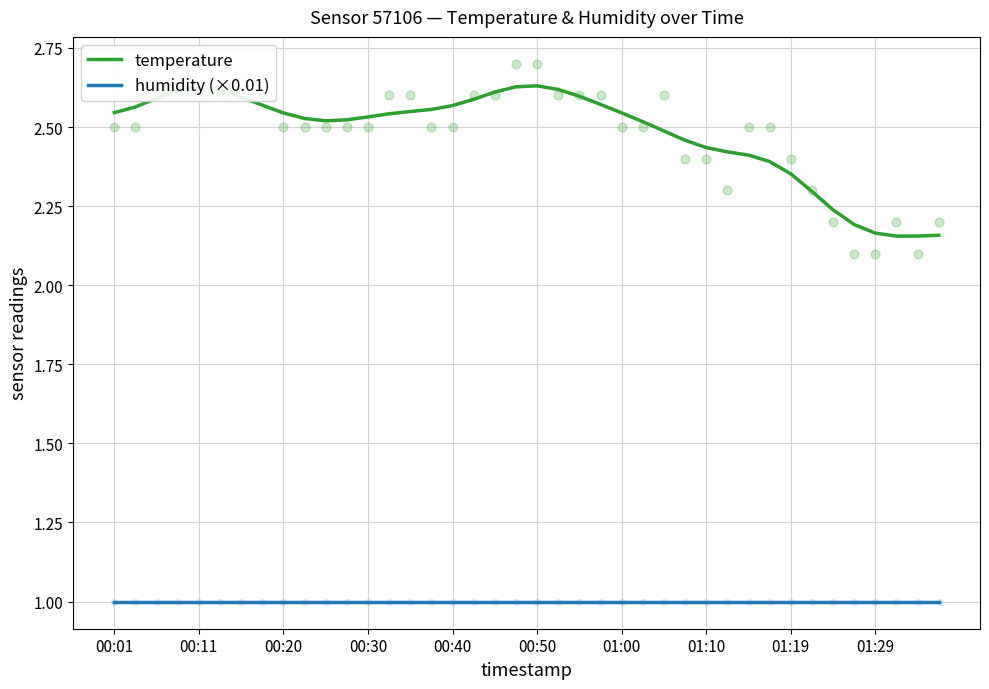

Is the value of humidity (×0.01) at 00:01 greater than the value of temperature at 15?

No